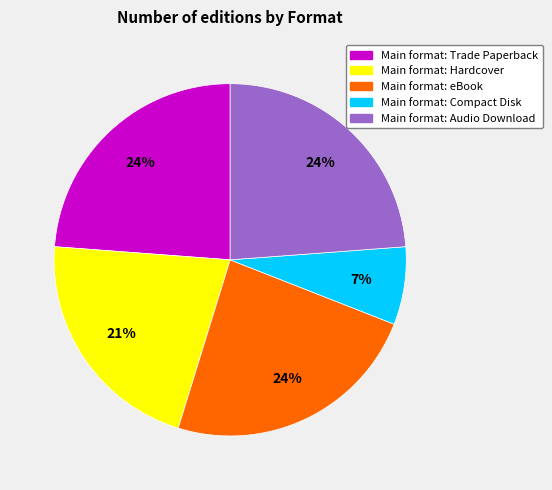

Does any single category account for the majority?

No